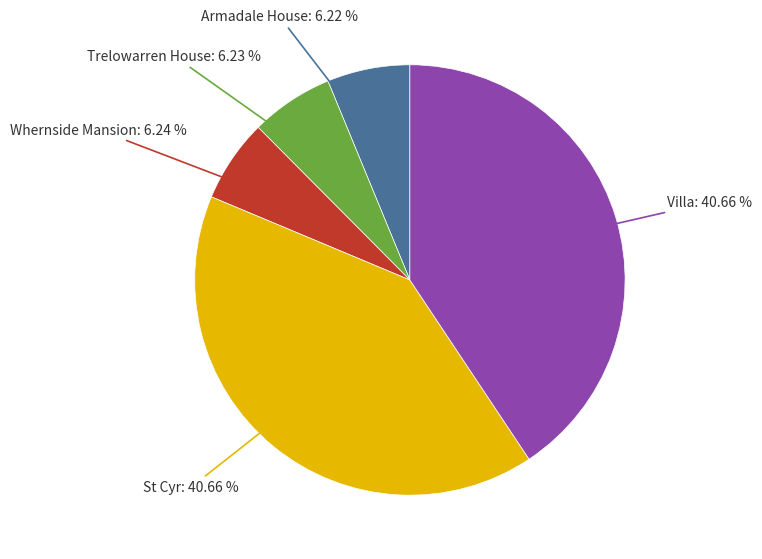

Does any single category account for the majority?

No